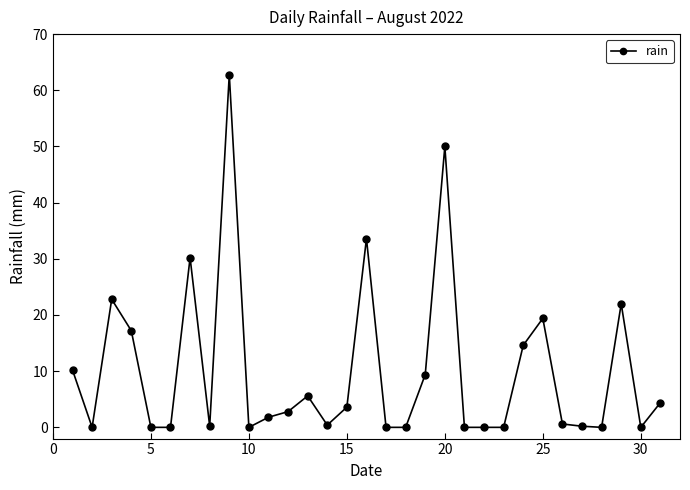

Count the number of values greater than 1.

16